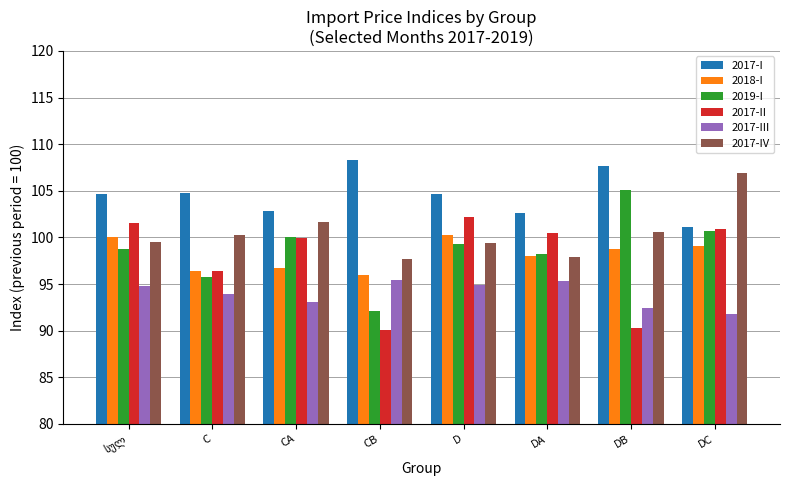

What is the approximate value of 2018-I at D?

100.3